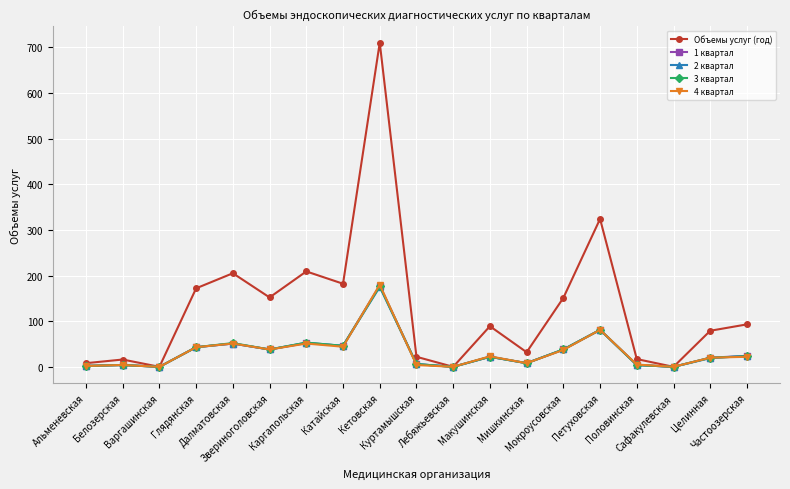

What is the maximum value shown in the chart?

710